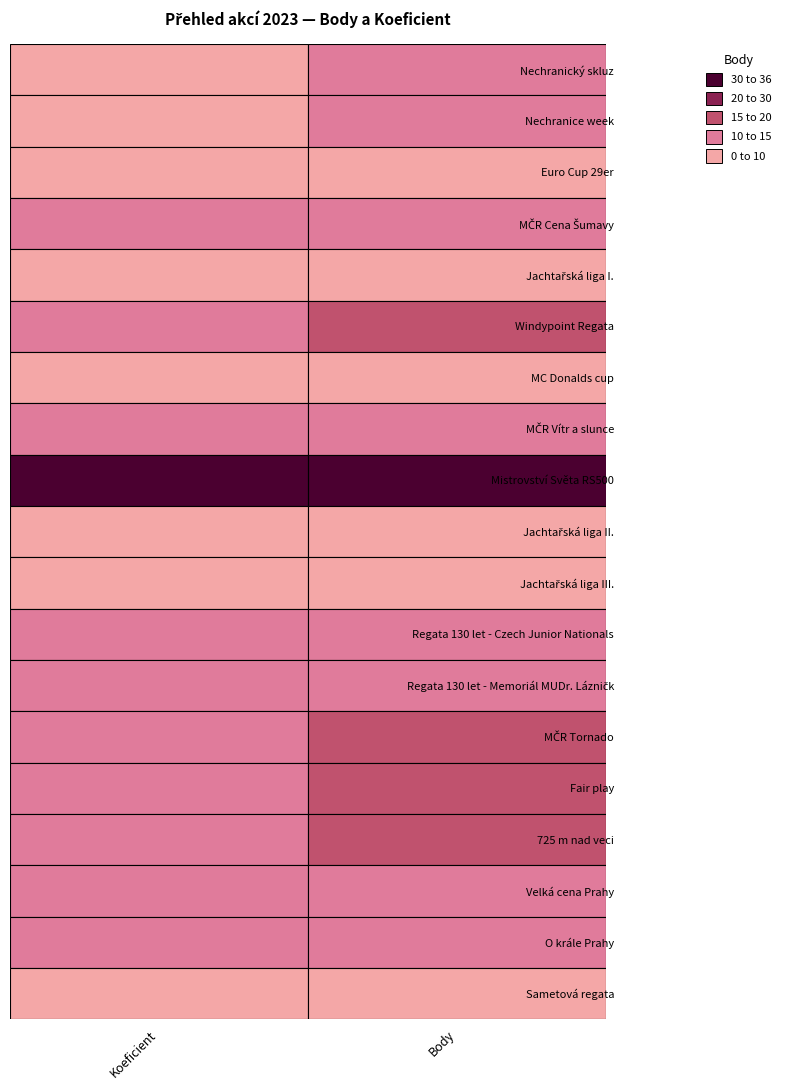

Which series has the largest total across all categories?

body